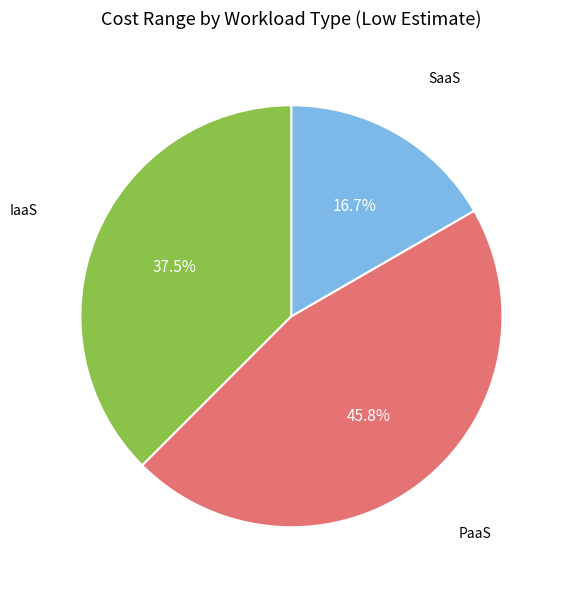

To the nearest percent, what is the average slice percentage?

33%